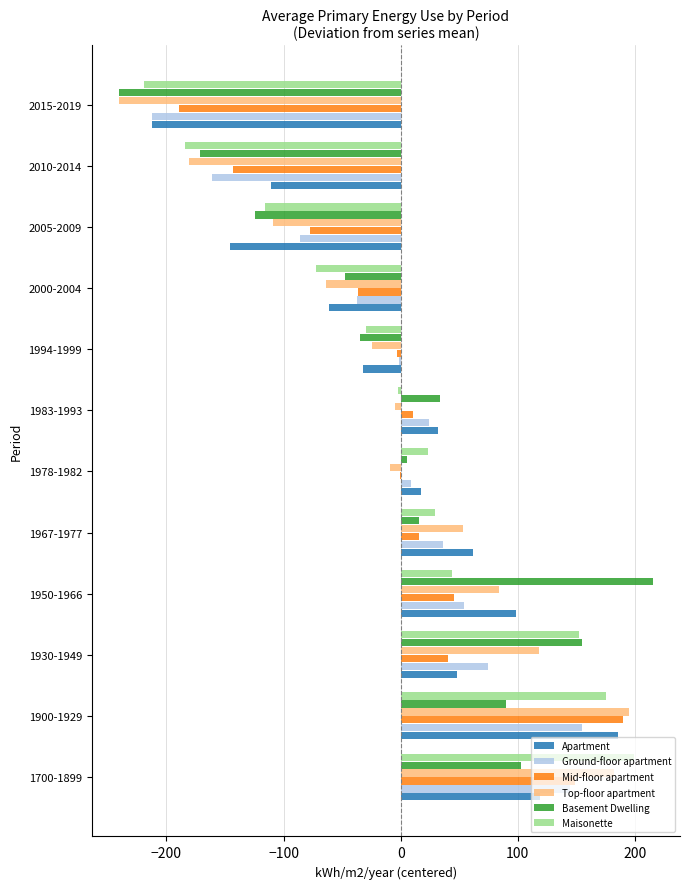

What is the greatest value displayed?

215.7